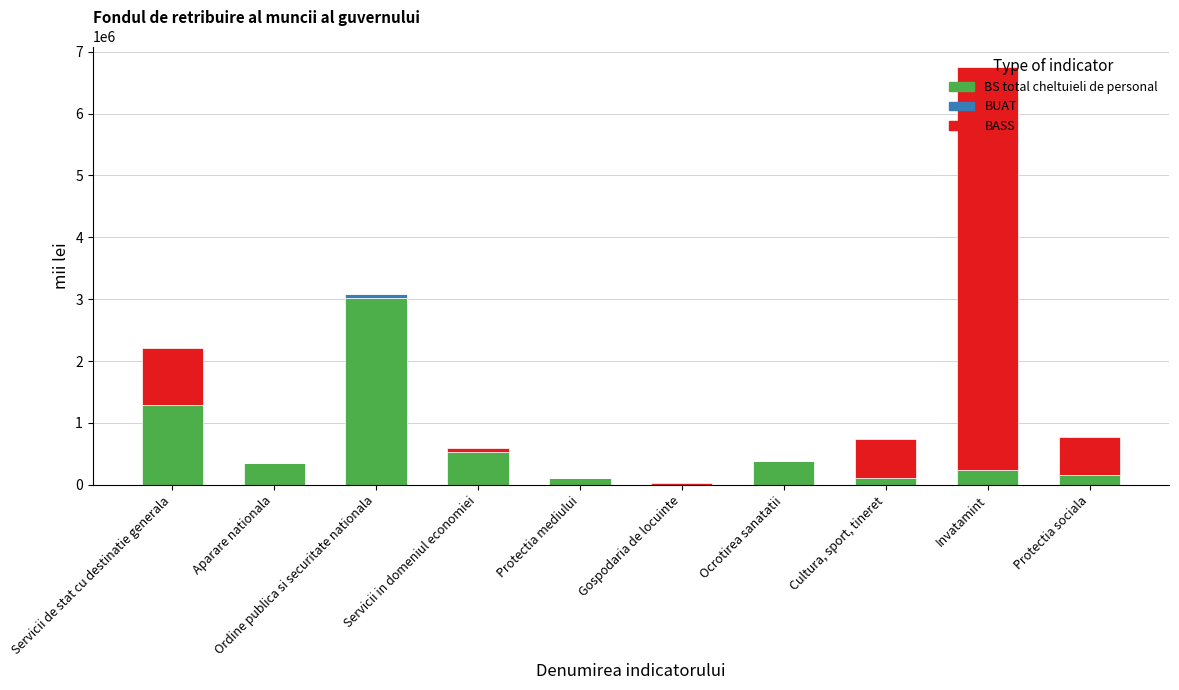

How many series are shown in this chart?

3